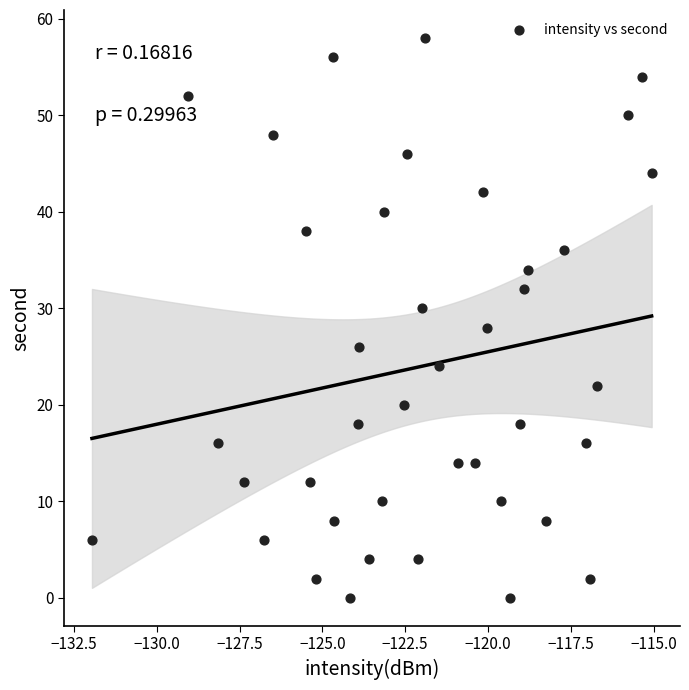

What is the range of Y values (max minus min)?

58